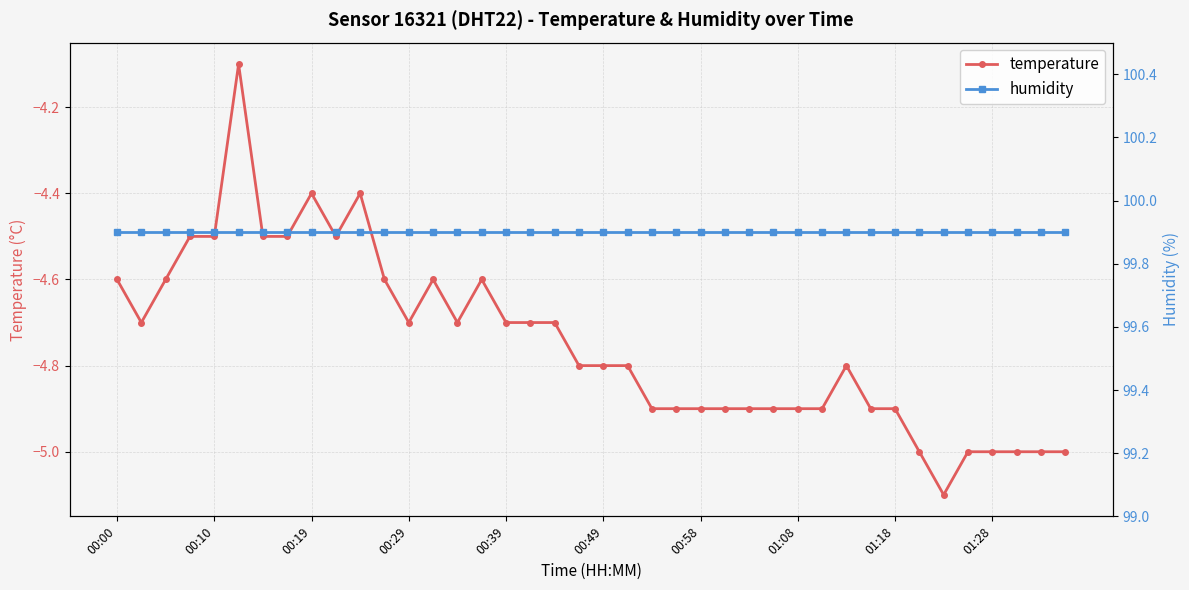

Rank the series at 10 from highest to lowest value.

humidity, temperature